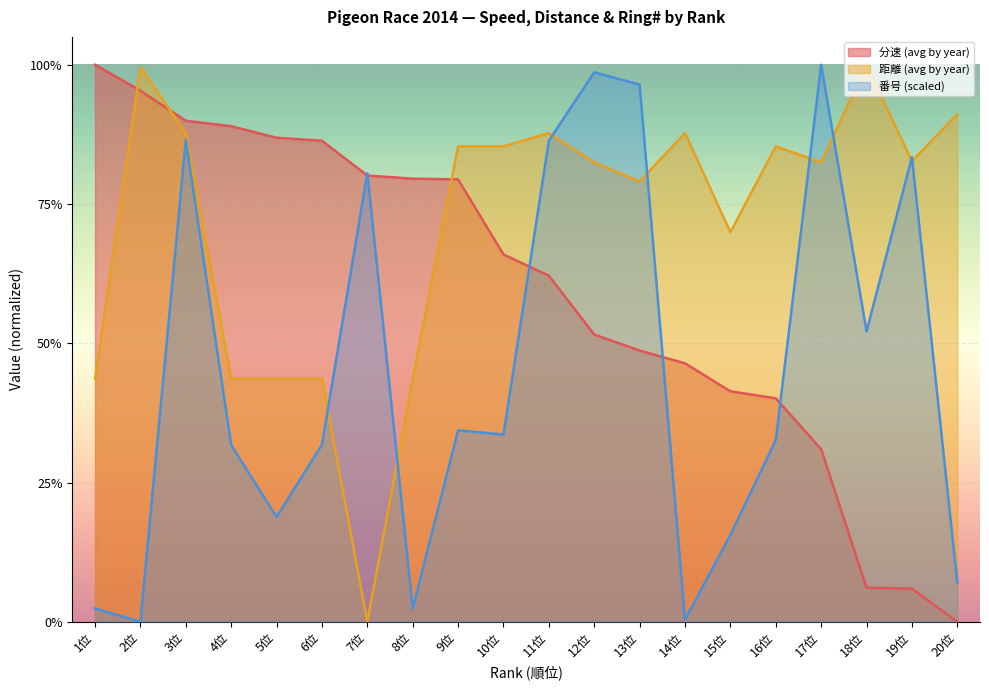

Reading left to right, transcribe all the data shown in this chart.

分速 (avg by year): 1位=1.0	2位=1.0	3位=0.9	4位=0.9	5位=0.9	6位=0.9	7位=0.8	8位=0.8	9位=0.8	10位=0.7	11位=0.6	12位=0.5	13位=0.5	14位=0.5	15位=0.4	16位=0.4	17位=0.3	18位=0.1	19位=0.1	20位=0.0
距離 (avg by year): 1位=0.4	2位=1.0	3位=0.9	4位=0.4	5位=0.4	6位=0.4	7位=0.0	8位=0.4	9位=0.9	10位=0.9	11位=0.9	12位=0.8	13位=0.8	14位=0.9	15位=0.7	16位=0.9	17位=0.8	18位=1.0	19位=0.8	20位=0.9
番号 (scaled): 1位=0.0	2位=0.0	3位=0.9	4位=0.3	5位=0.2	6位=0.3	7位=0.8	8位=0.0	9位=0.3	10位=0.3	11位=0.9	12位=1.0	13位=1.0	14位=0.0	15位=0.2	16位=0.3	17位=1.0	18位=0.5	19位=0.8	20位=0.1